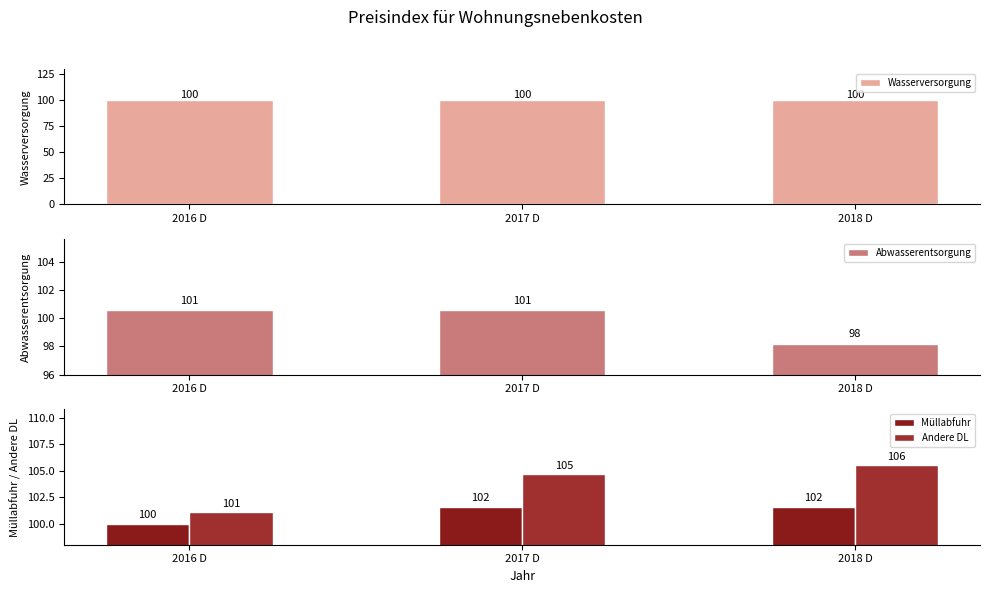

At which category does the chart reach its peak across all series?

2018 D